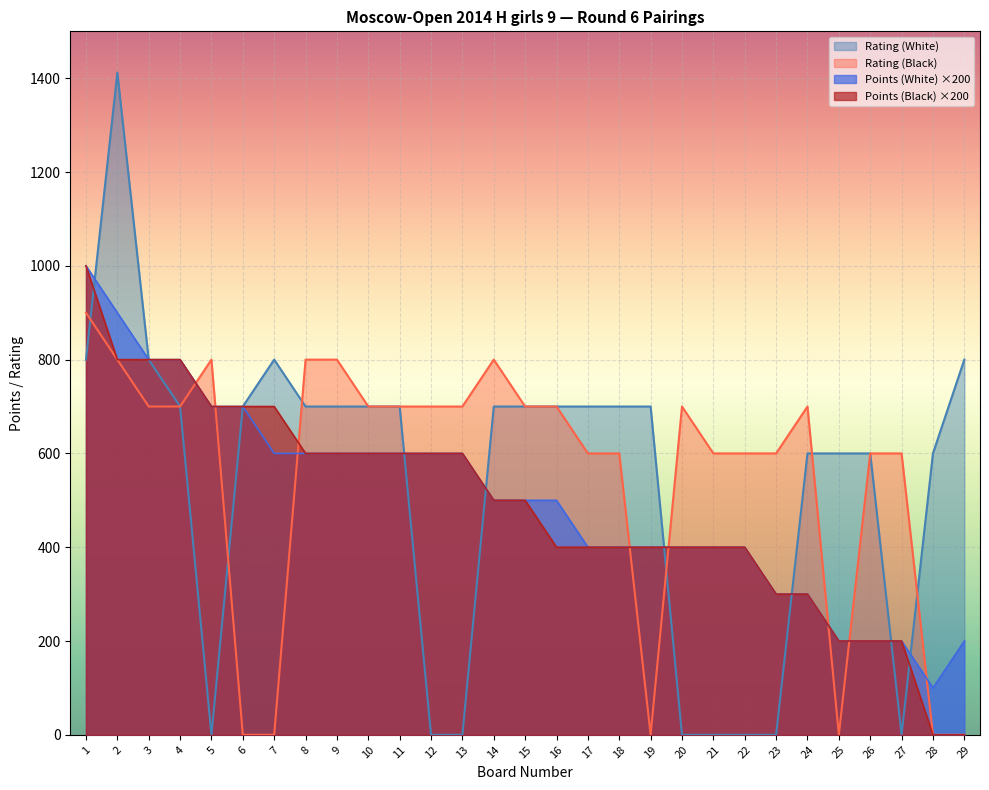

The value of Points (White) at 17 is 634. True or false?

False